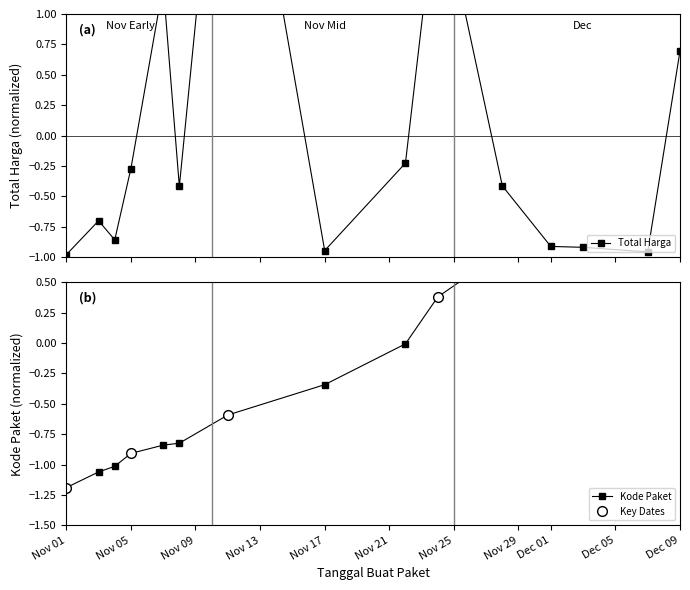

What is the value of the Total Harga (juta) point at the 8th from the left?

-0.9